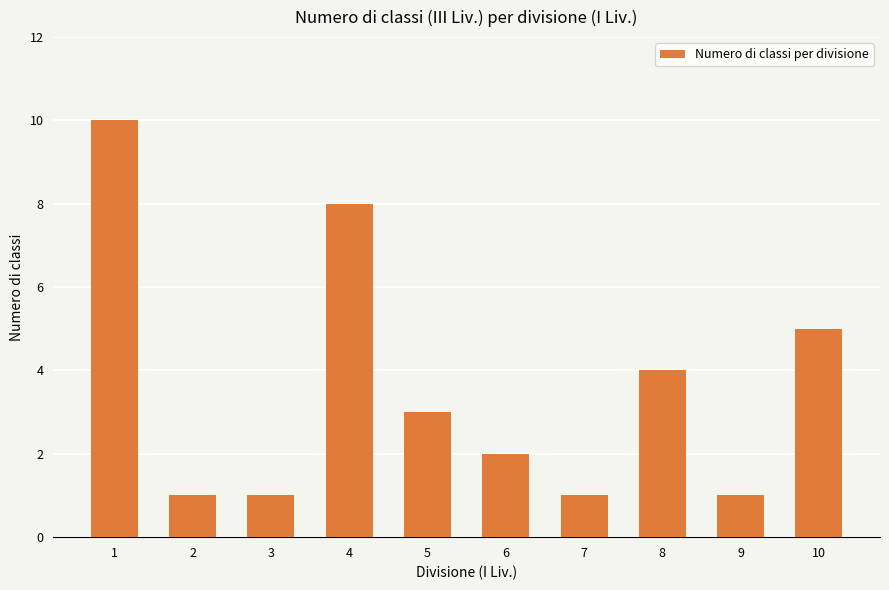

The chart shows a value of 10 at 1. True or false?

True